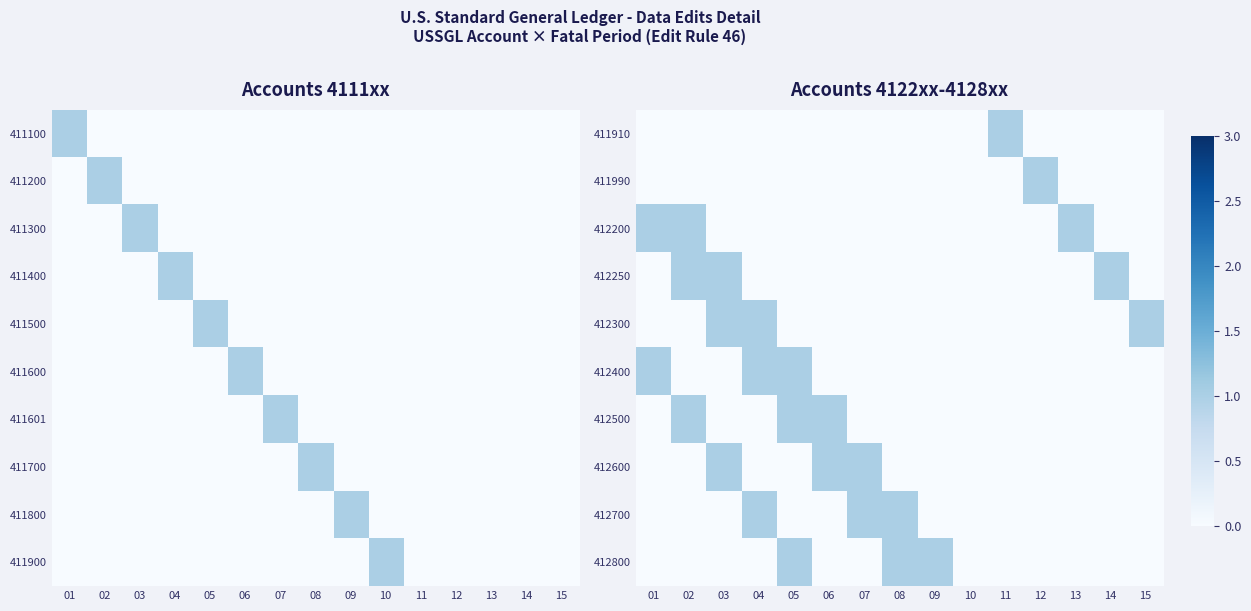

Is it true that 412600 equals -1 at 11?

False